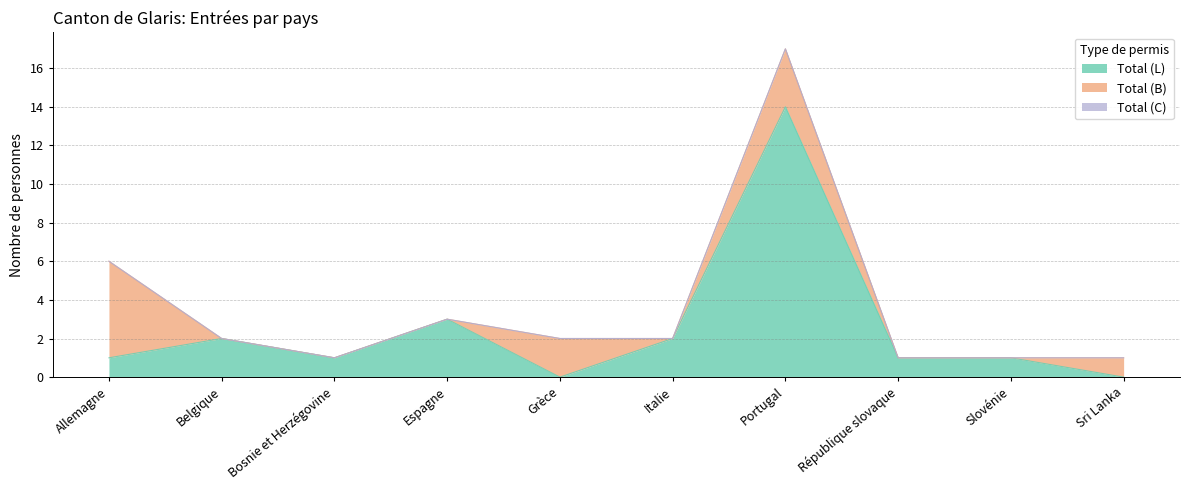

What is the total value across all series at Grèce?

2